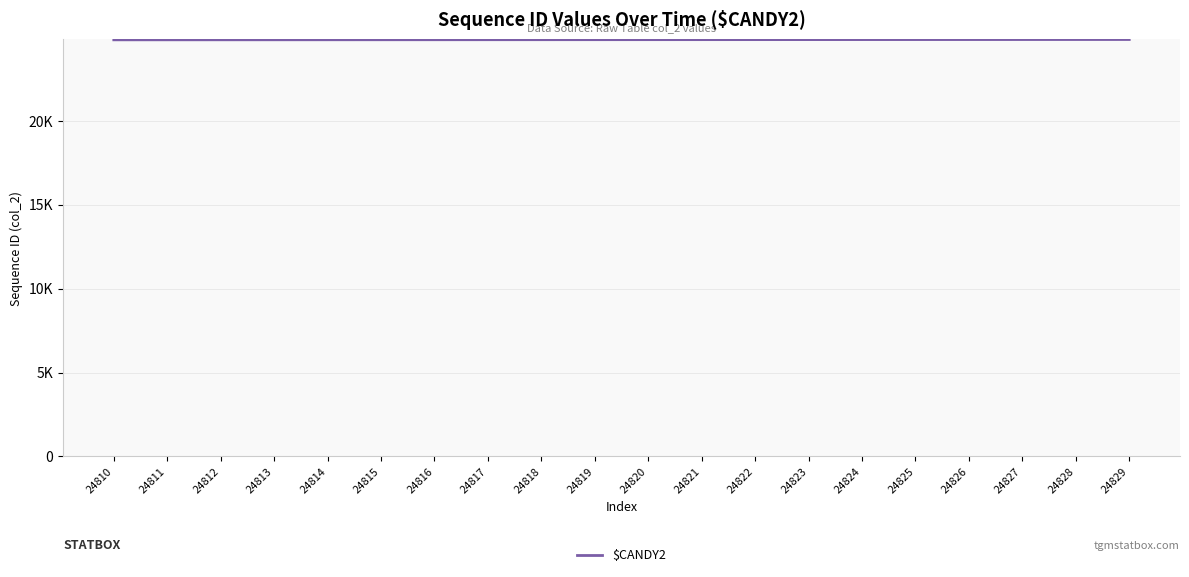

Does the chart display data point markers on the line(s)?

No